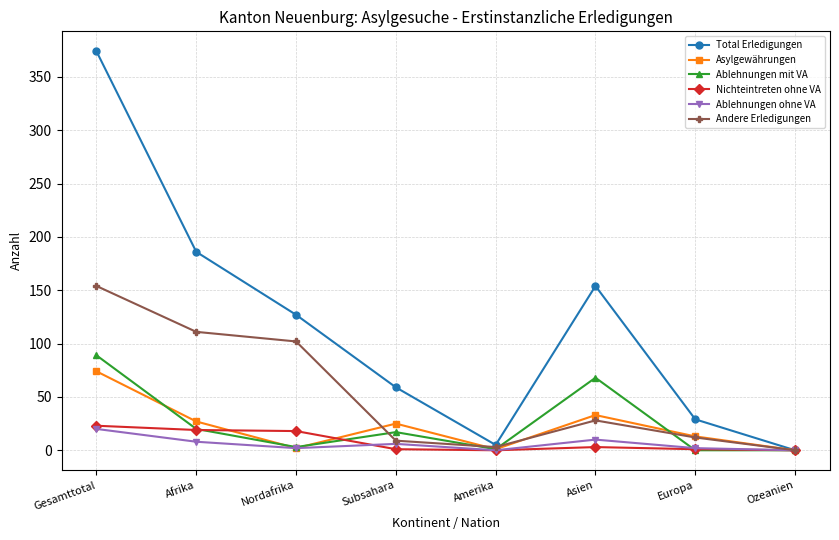

What is the difference between the second highest and second lowest values in the Ablehnungen mit VA series?

68